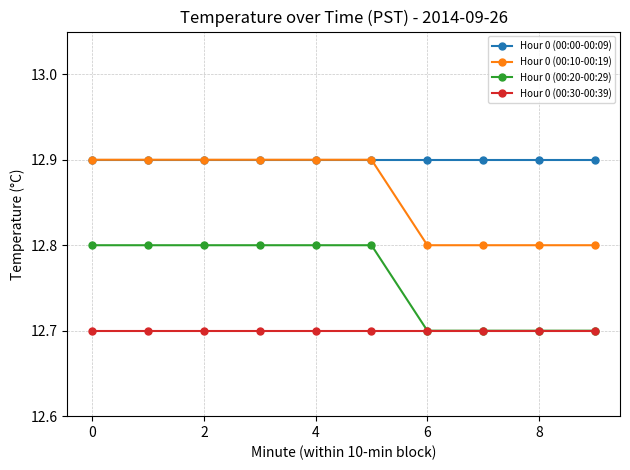

True or false: Hour 0 (00:10-00:19) and Hour 0 (00:30-00:39) cross at least once.

False